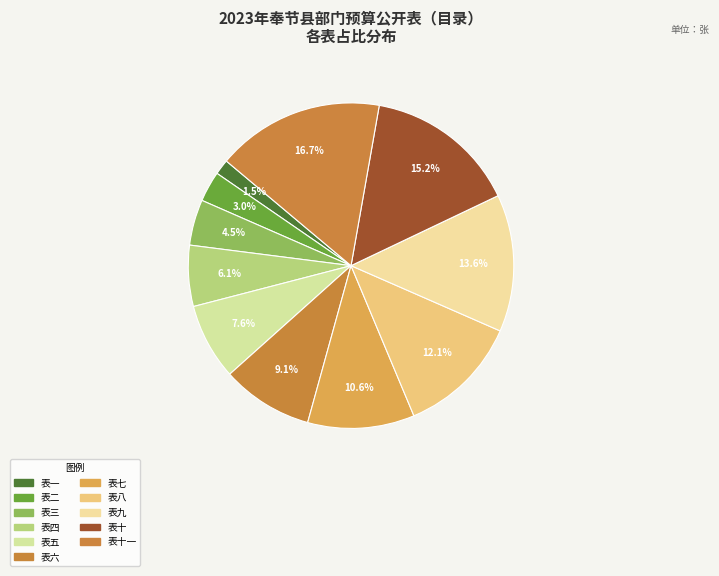

Combined, what portion of the pie is 表十一 and 表二?

19.7%